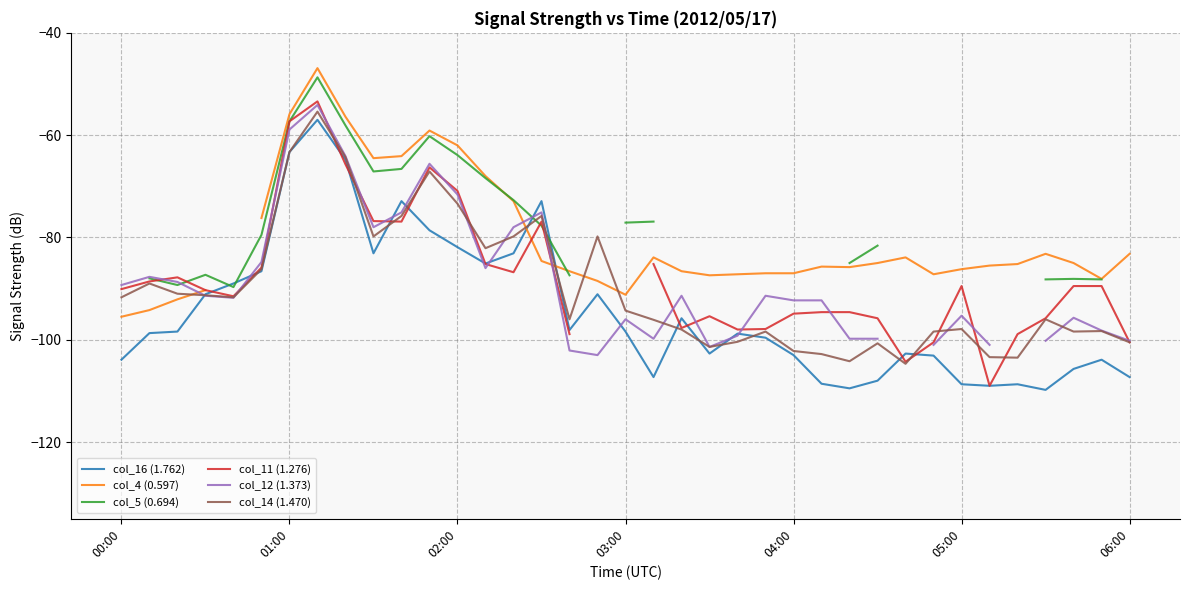

What is the difference between the second highest and second lowest values in the col_14 (1.470) series?

40.9